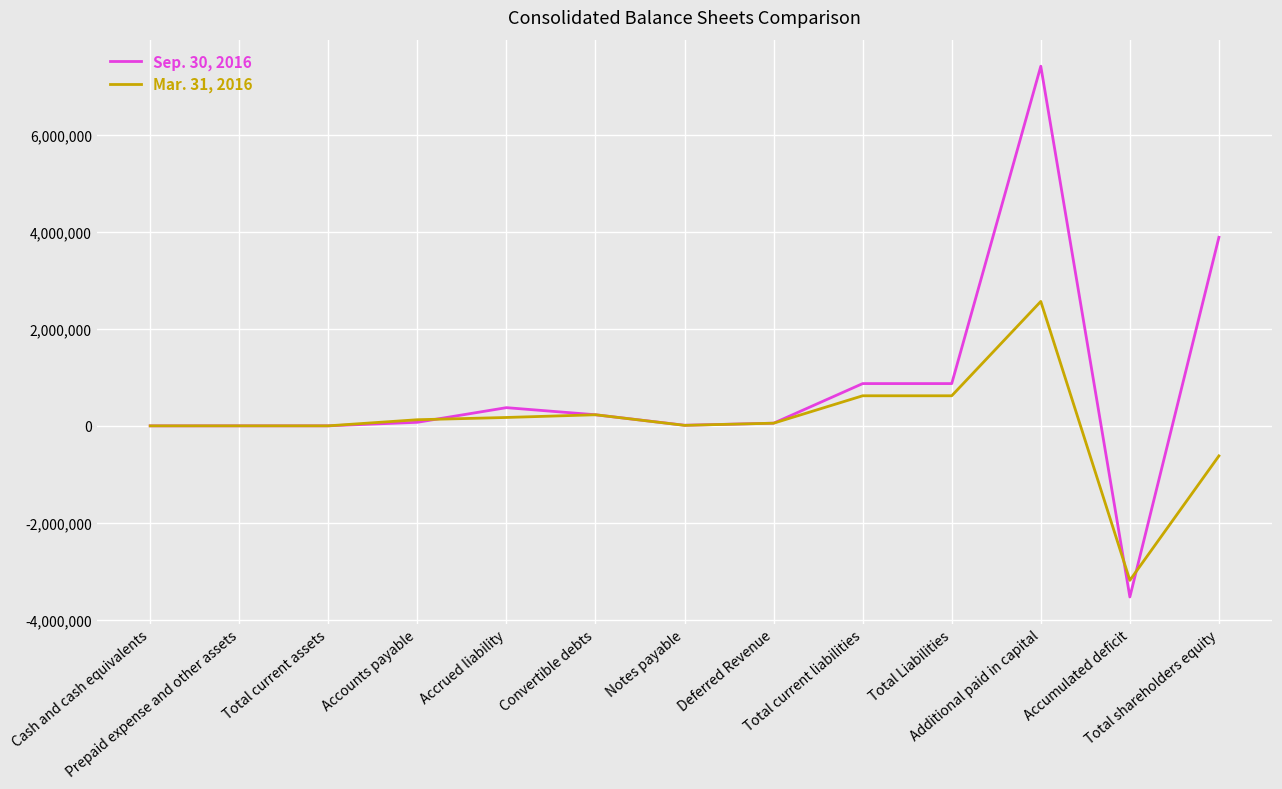

Which series ends up on top after the final intersection of Sep. 30, 2016 and Mar. 31, 2016?

Sep. 30, 2016